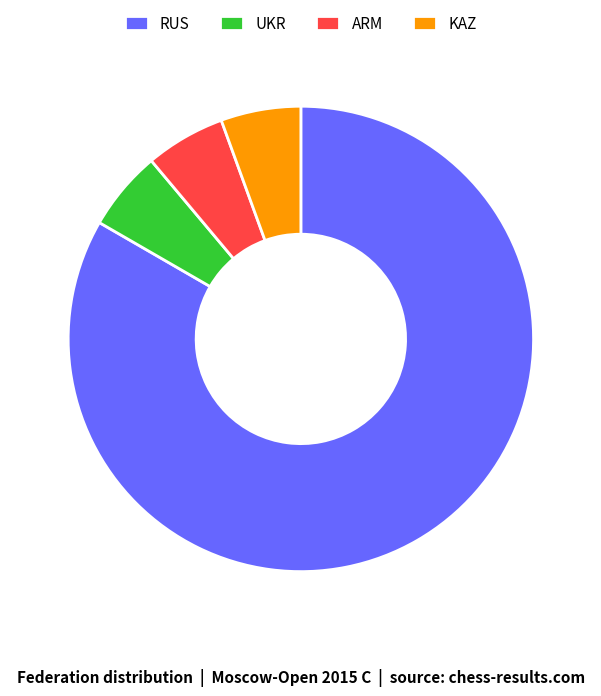

True or false: ARM accounts for 1% of the total.

False